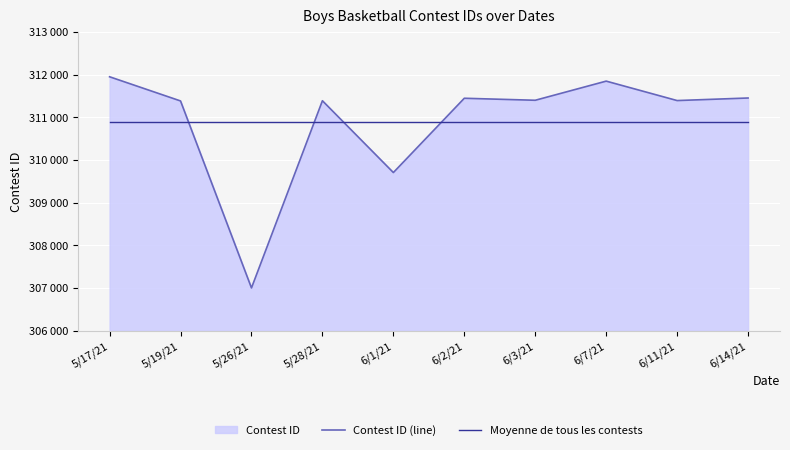

Is it true that Moyenne de tous les contests equals 310896.9 at 6/14/21?

True